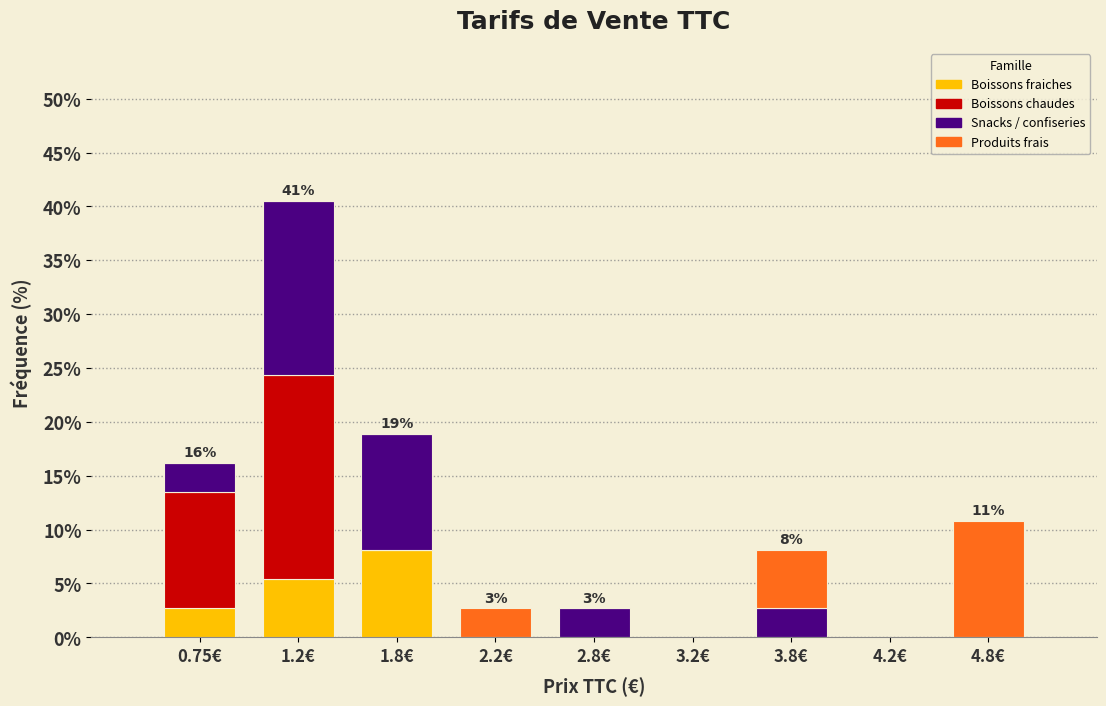

Which range on the x-axis has the tallest stacked bar (by total height)?

1.0 to 1.5